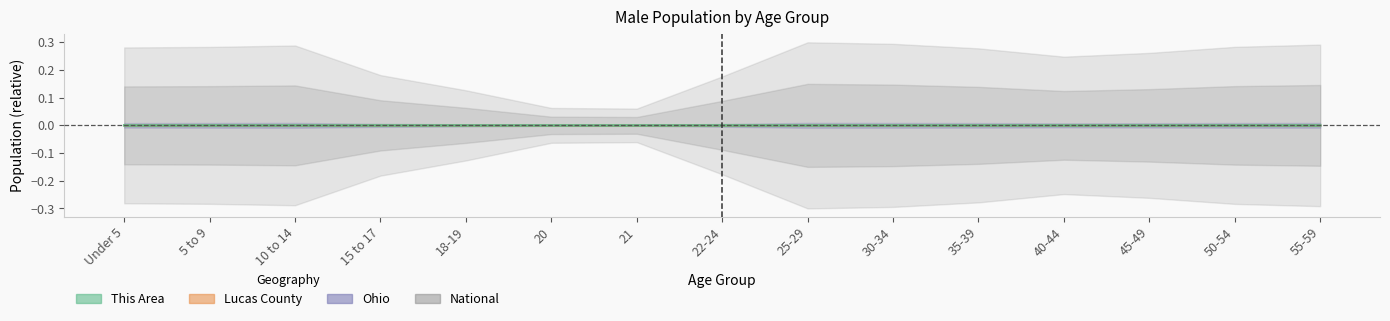

At which category does This Area reach its first local valley?

40-44